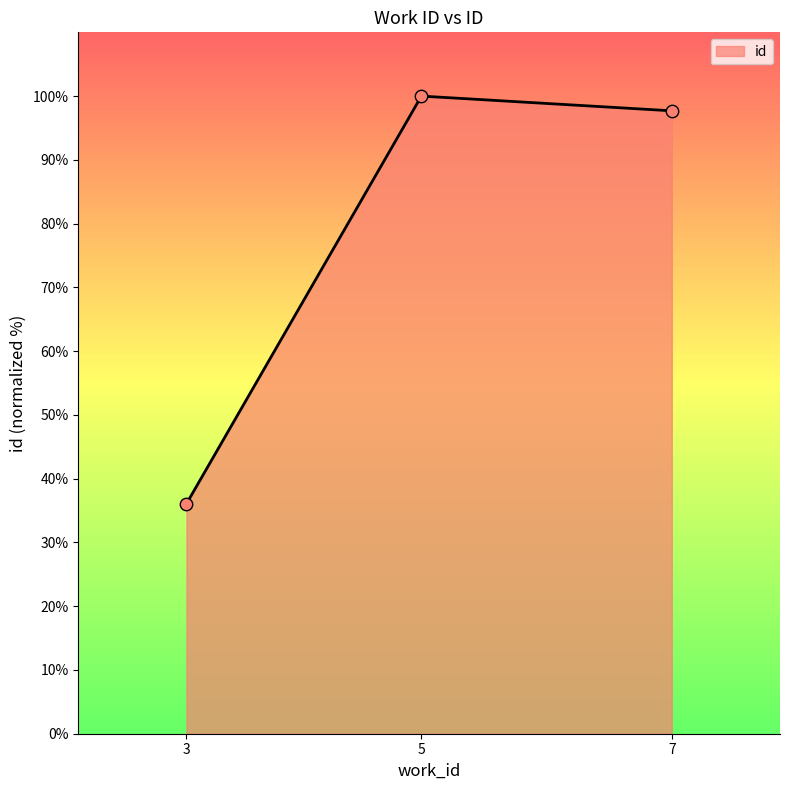

Which has a higher value, 3 or 5?

5